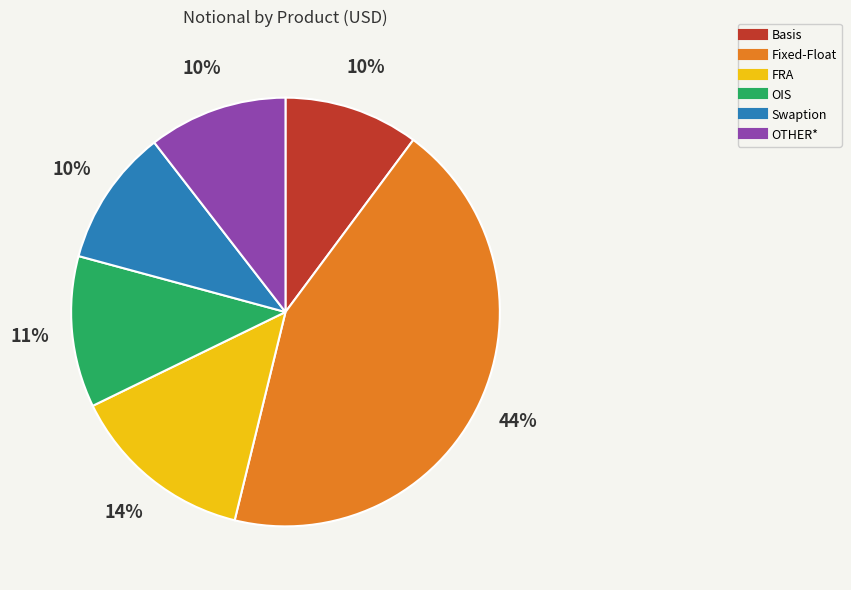

The OTHER* slice represents 10% of the pie. True or false?

True